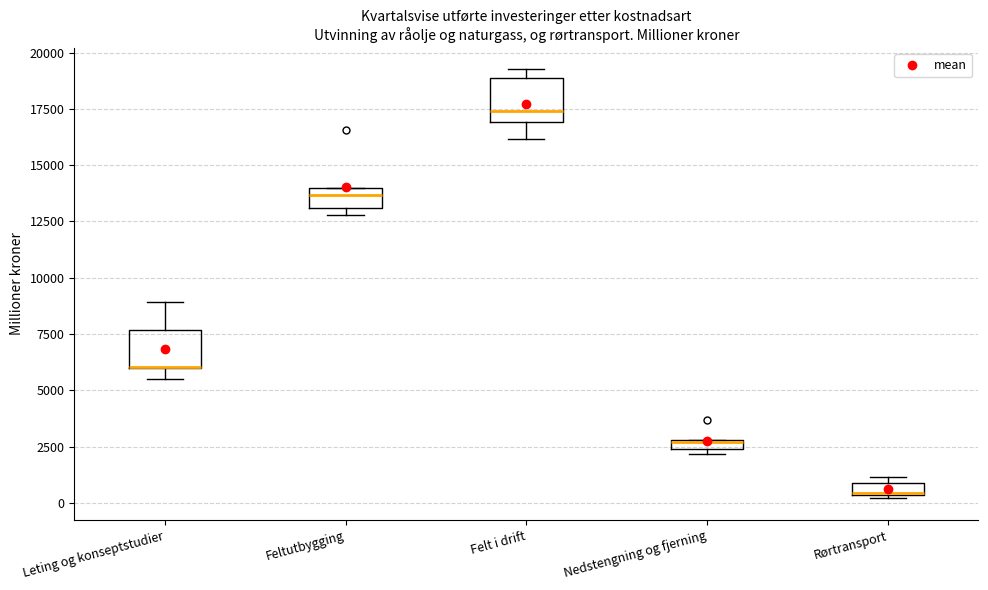

Where does the upper whisker of the box for Leting og konseptstudier end on the y-axis? The values are not printed on the chart, so give them approximately, as read against the axis.

9000